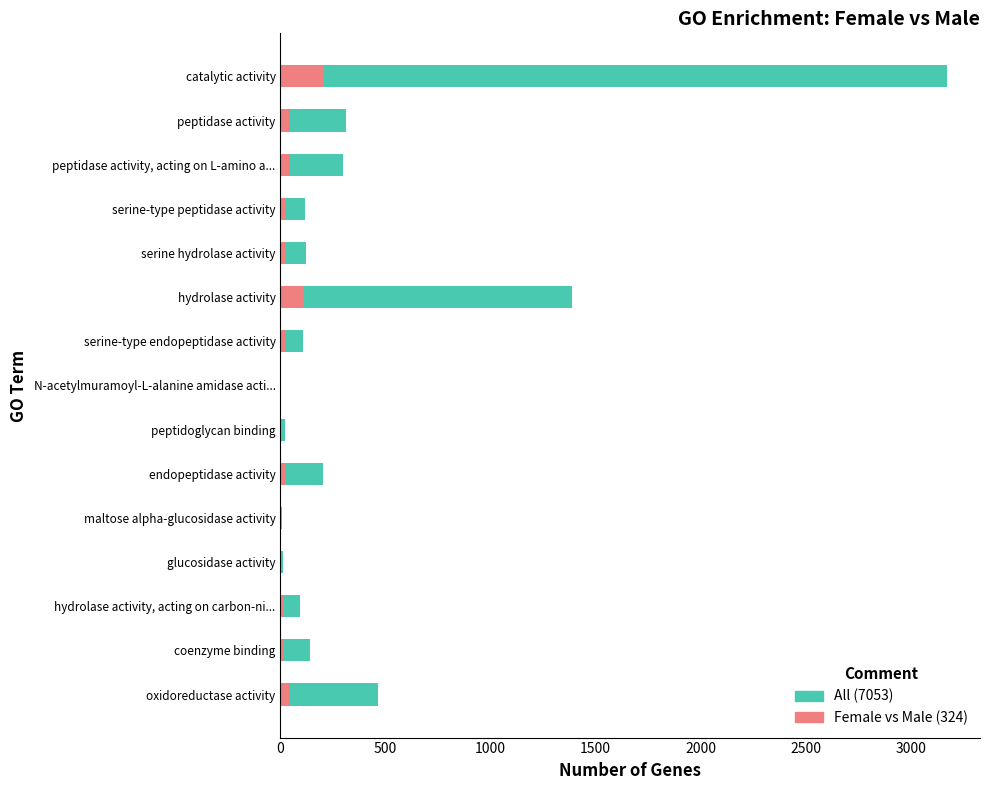

What is the sum of all Female vs Male (324) values?

584